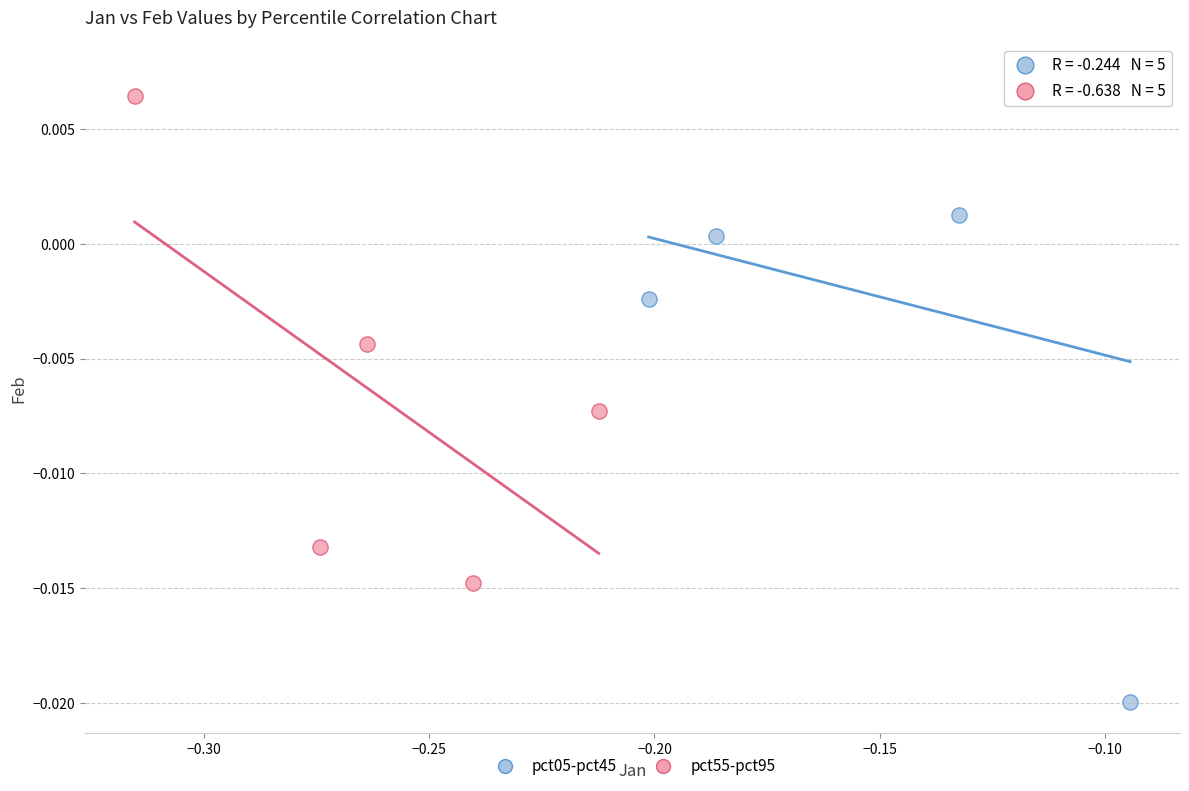

Which series reaches the minimum Y coordinate?

pct05-pct45